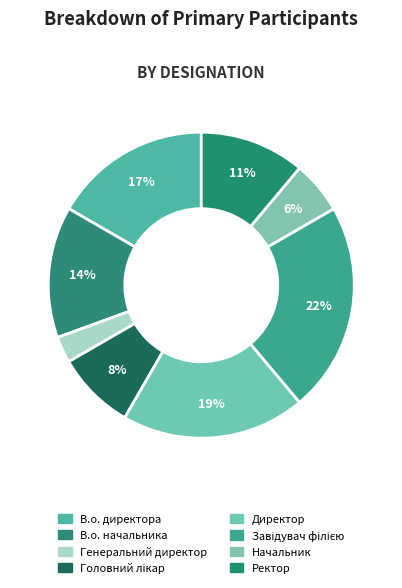

What percentage do Начальник and Ректор together represent?

16.7%